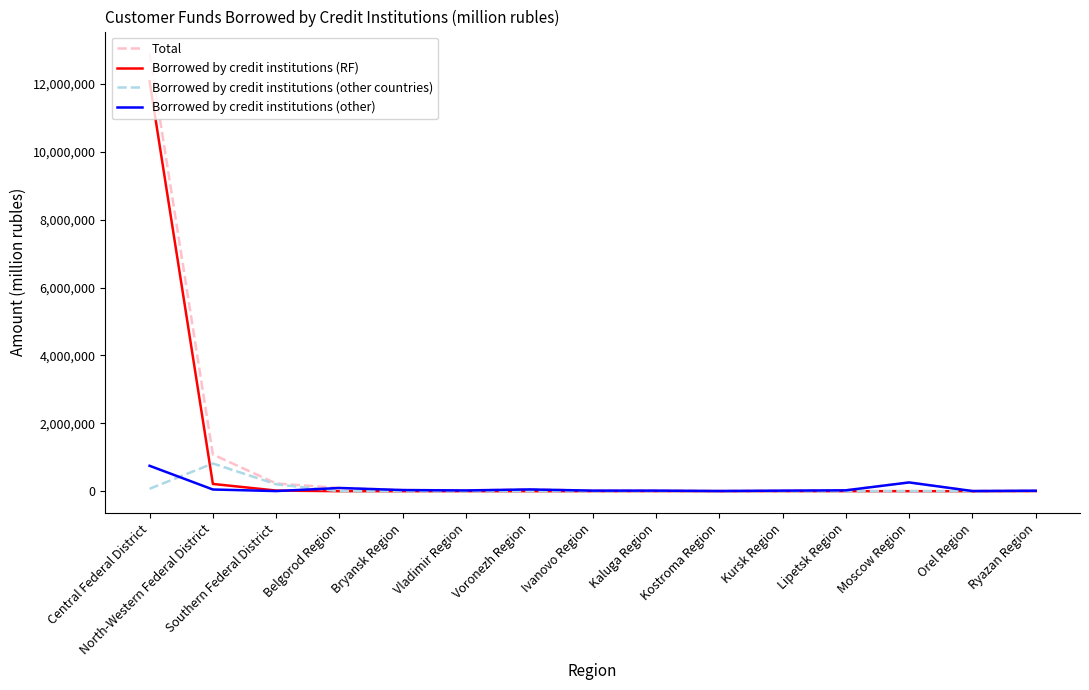

At which category is the sum across all series the highest?

Central Federal District